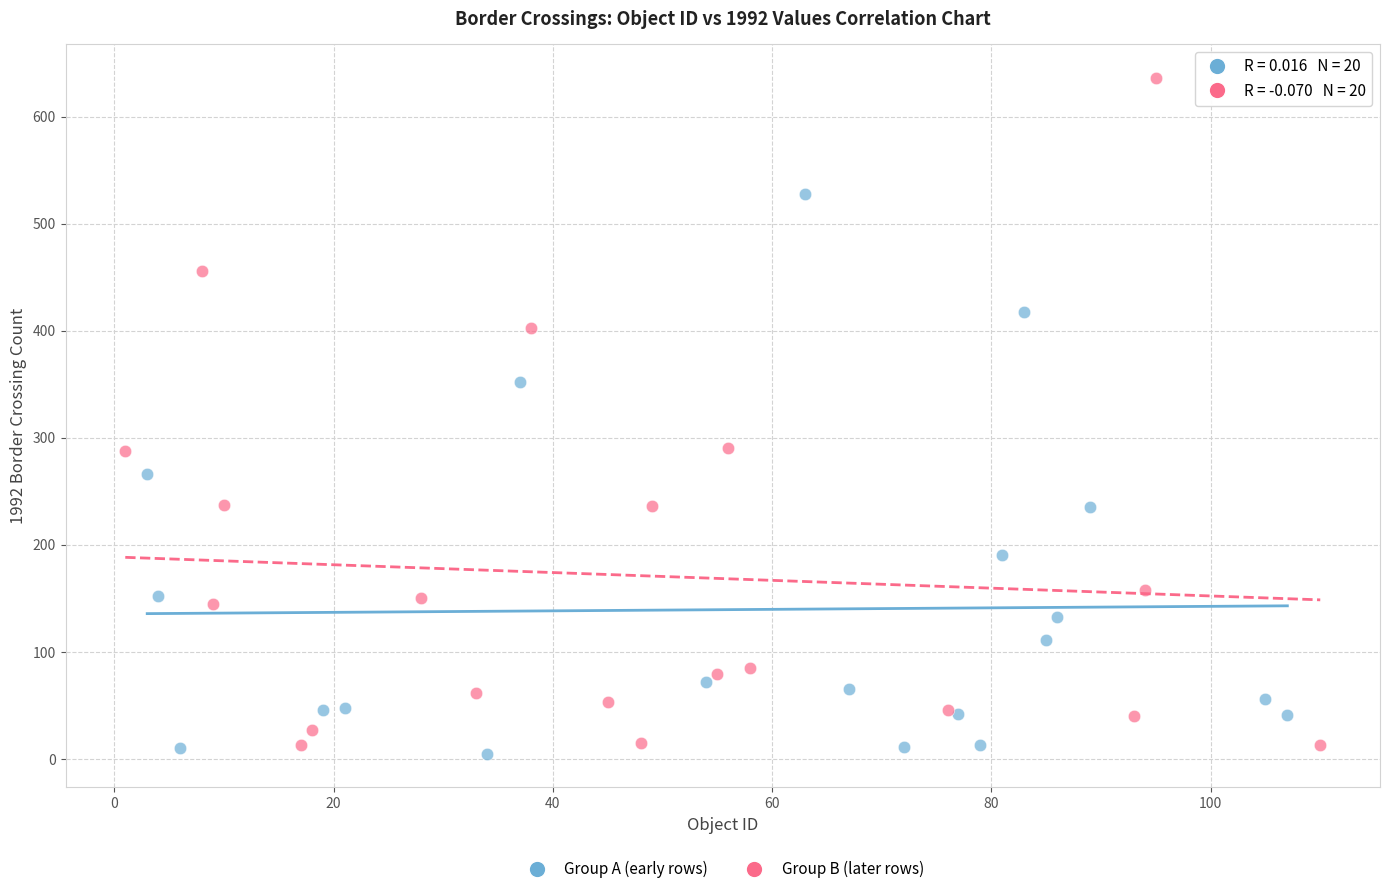

Which series has the widest spread of Y values?

Group B (later rows)